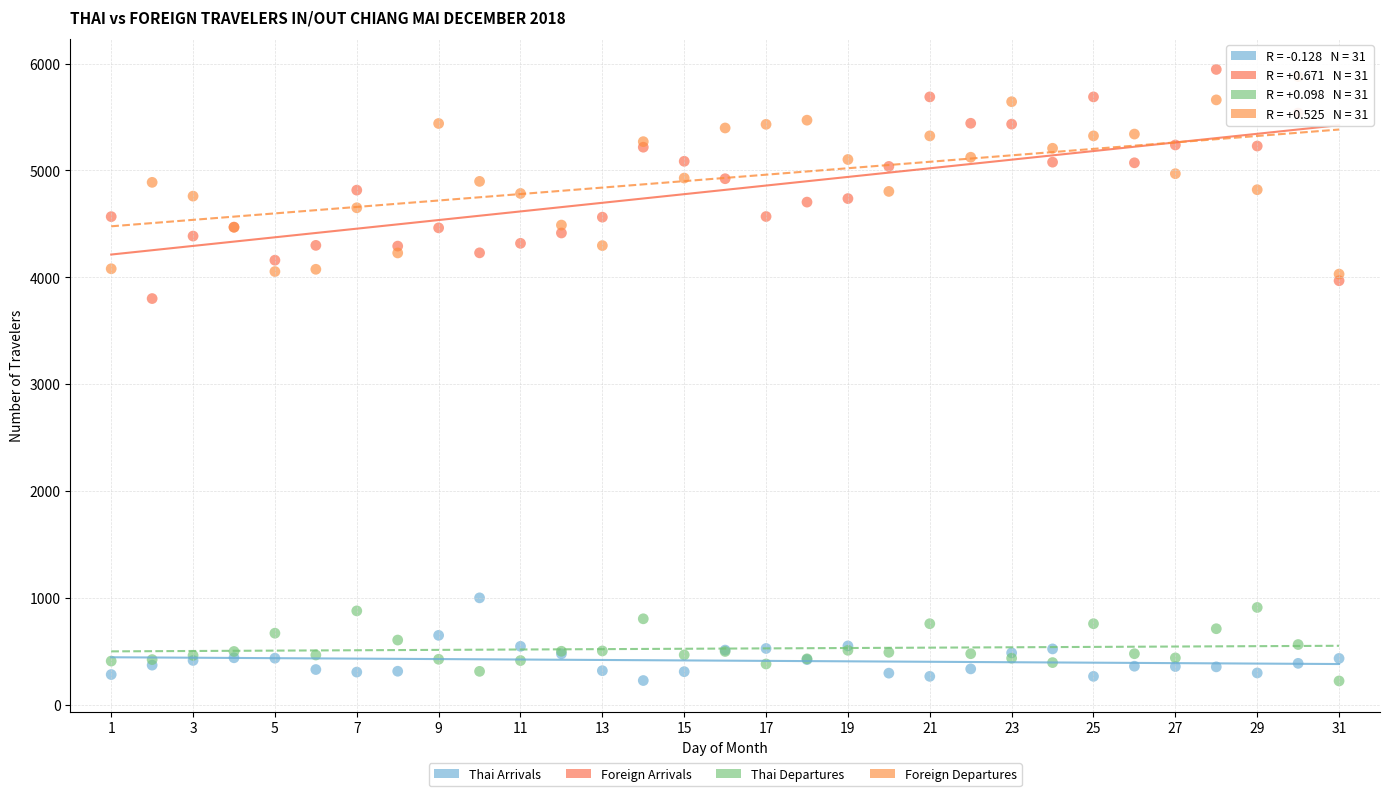

Across all series, what Y value is closest to 3083?

3801